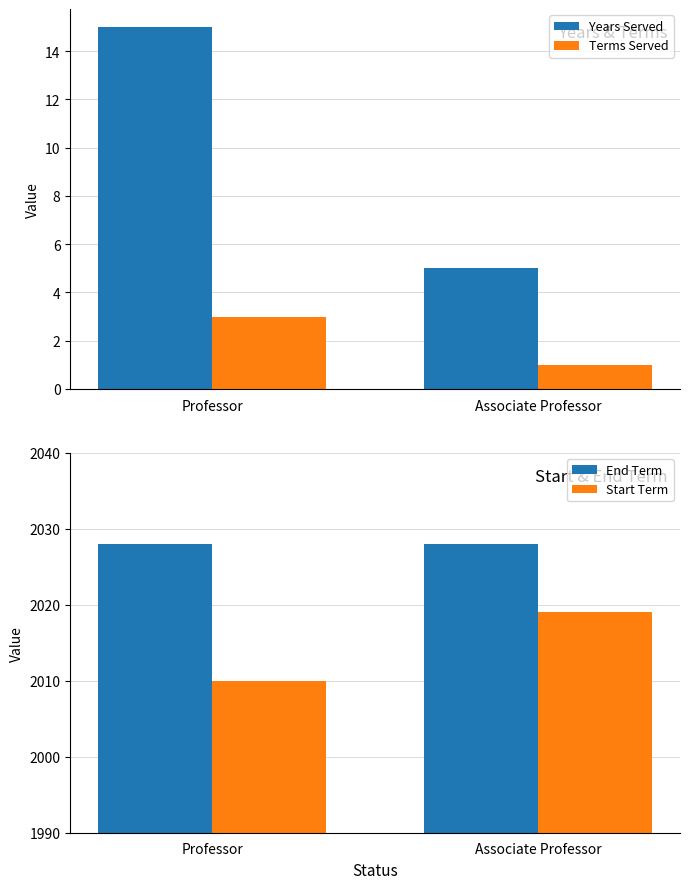

What is the approximate value of End Term at Associate Professor?

2028